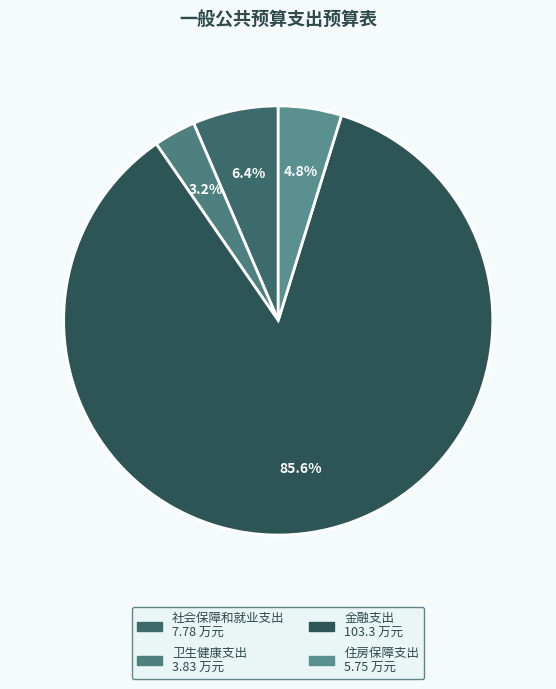

What is the smallest slice in the pie chart?

卫生健康支出